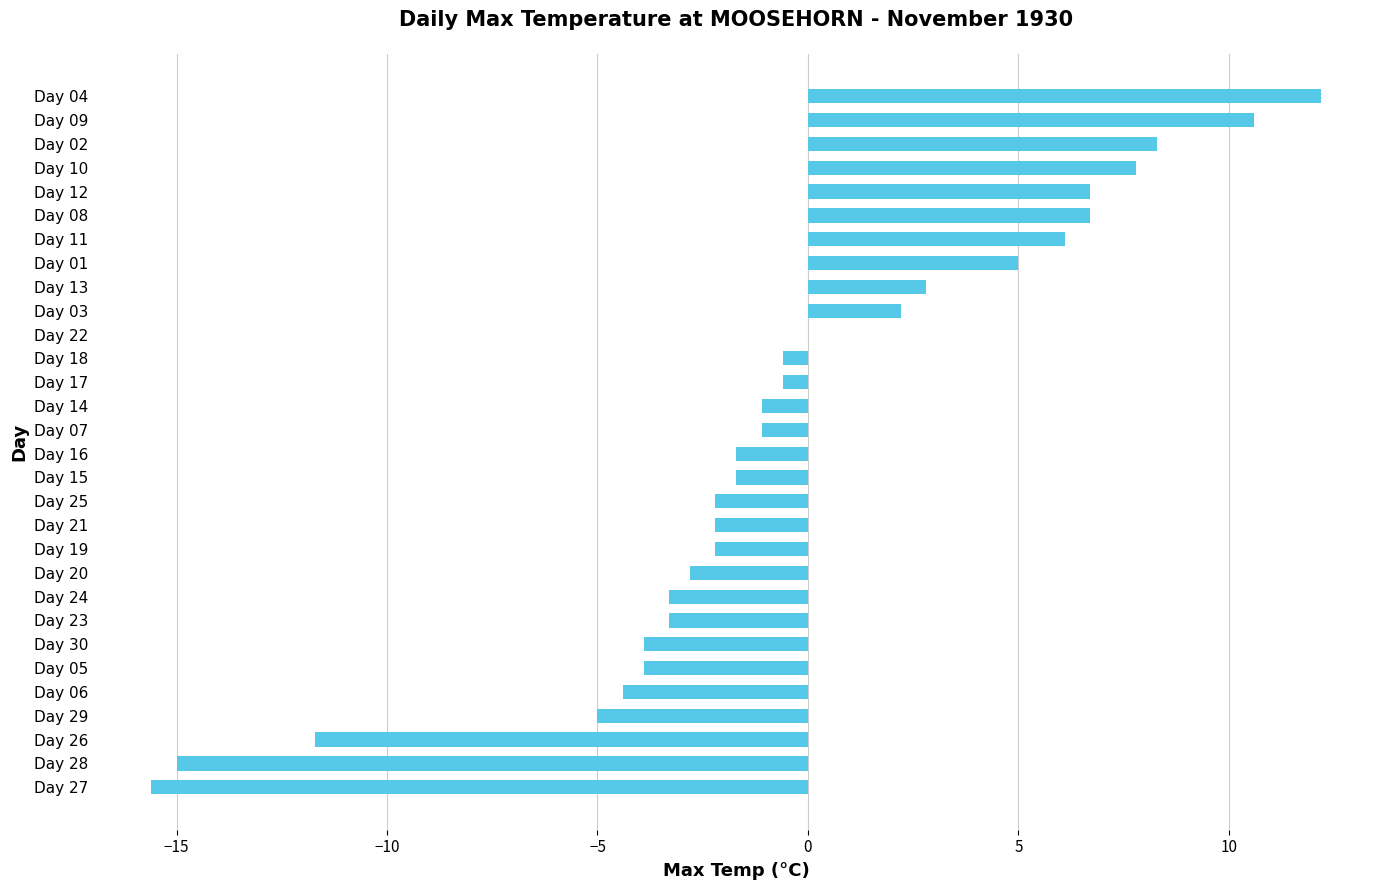

Read the value at Day 20.

-2.8